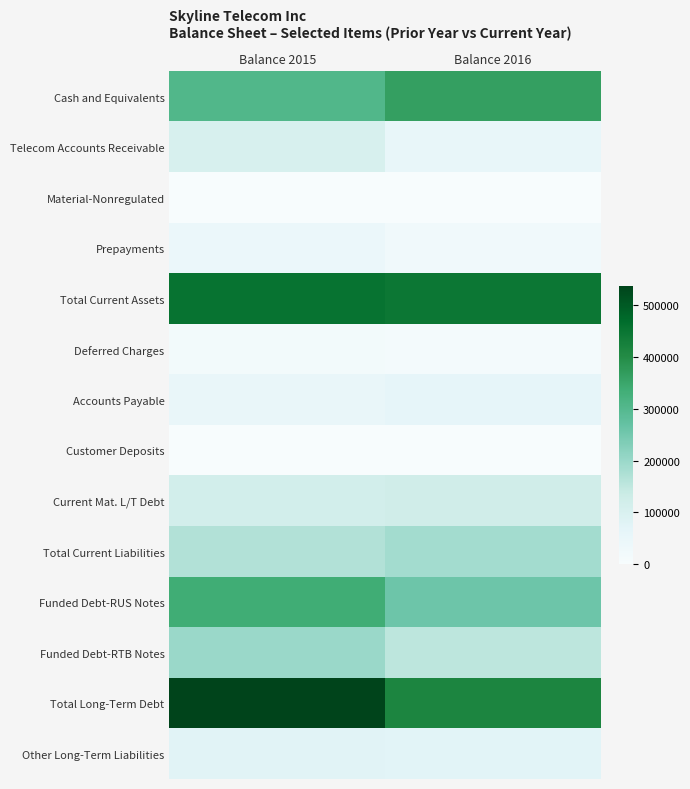

How many series are shown in this chart?

14